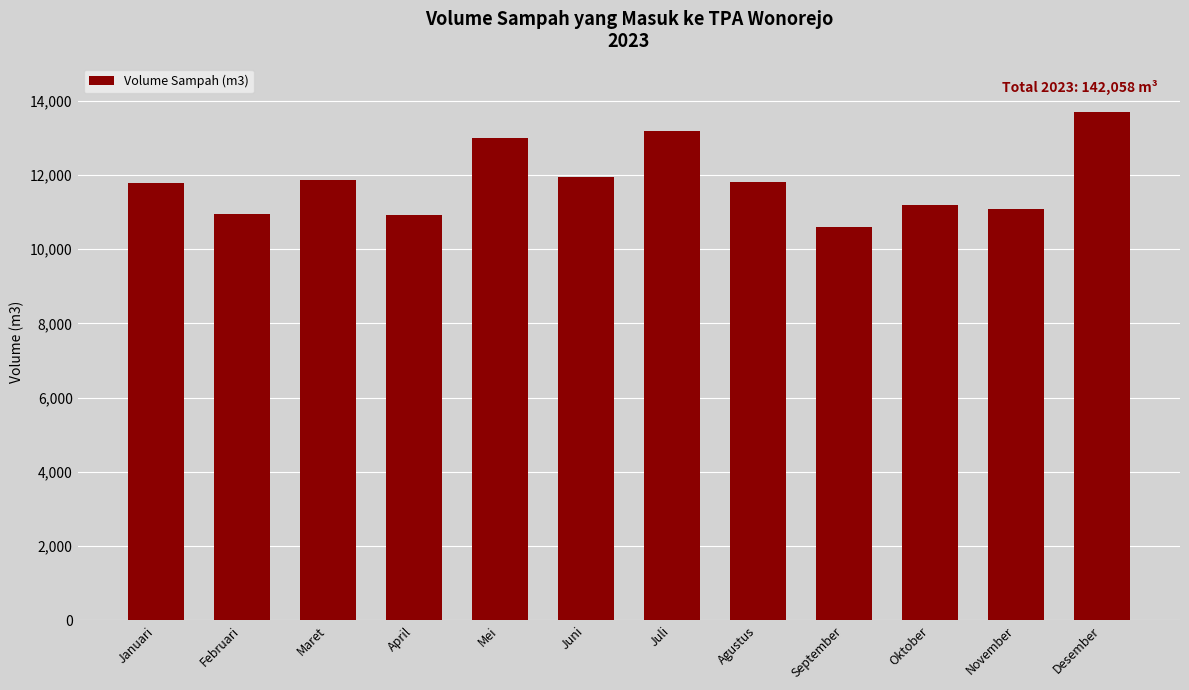

Approximately how many times larger is the value at Oktober compared to Desember?

0.8